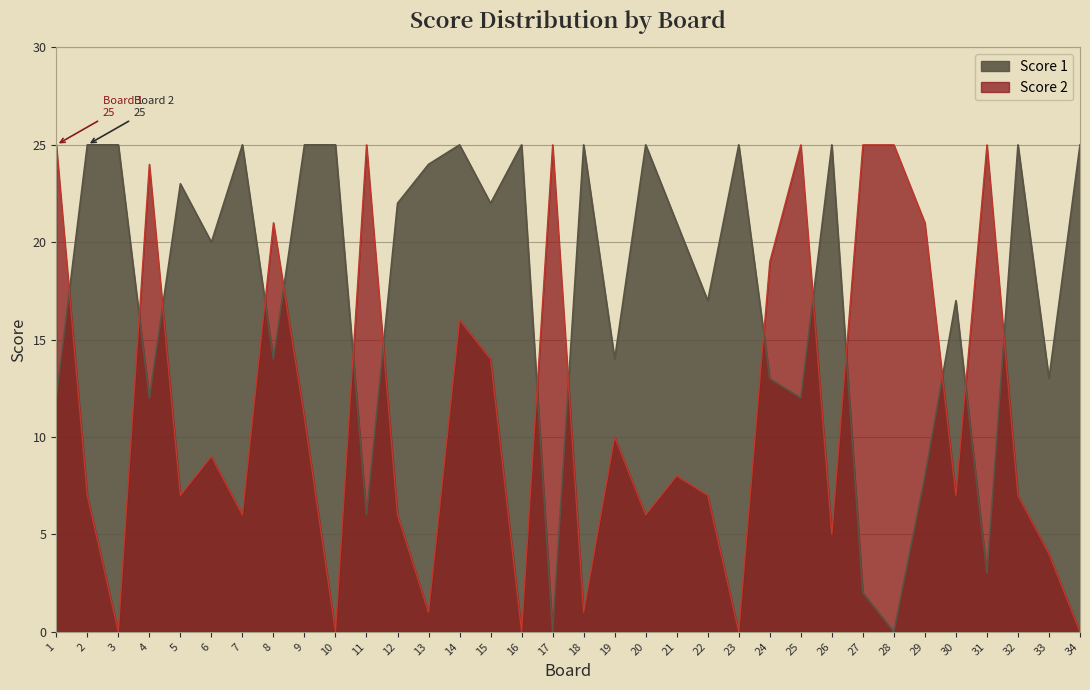

Between 19 and 12, which is larger?

12